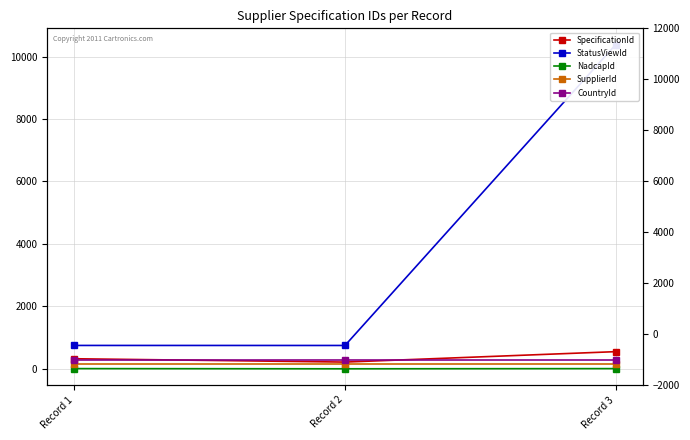

Which series changed the most between Record 1 and Record 2?

SpecificationId